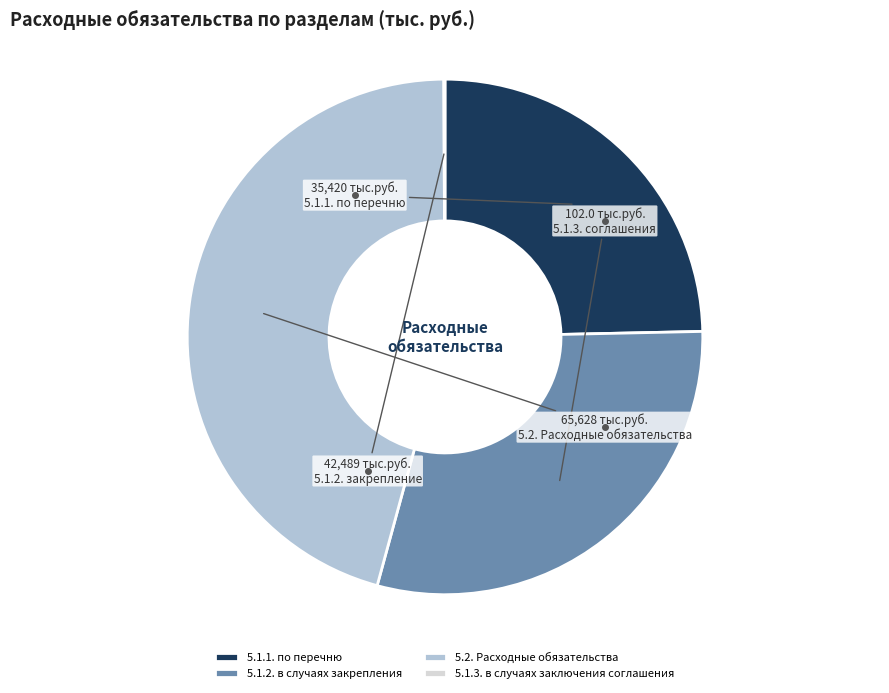

What is the largest slice in the pie chart?

5.2. Расходные обязательства